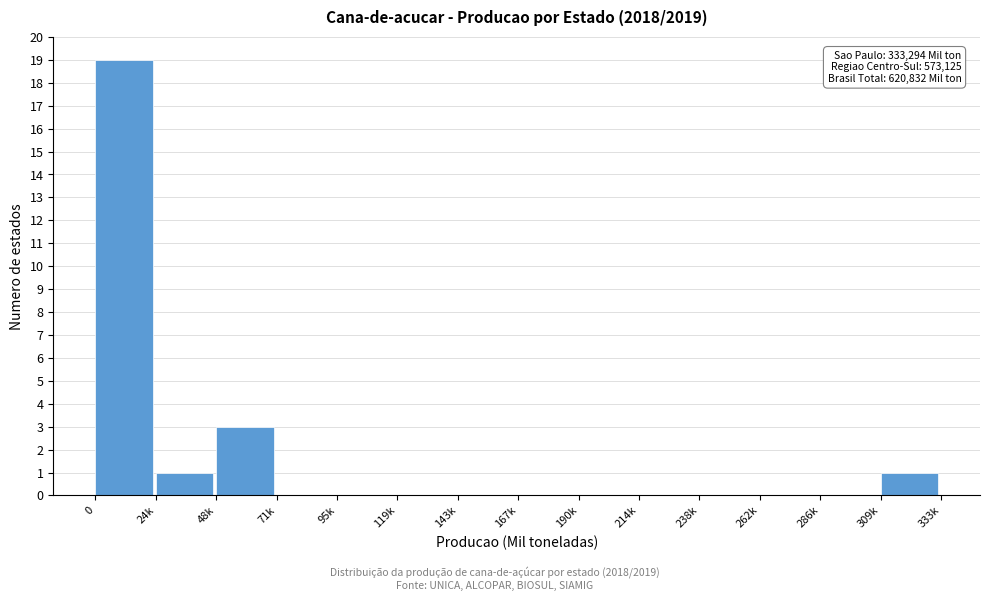

Reading left to right, list all the values displayed in this chart.

0=19	24k=1	48k=3	71k=0	95k=0	119k=0	143k=0	167k=0	190k=0	214k=0	238k=0	262k=0	286k=0	309k=1